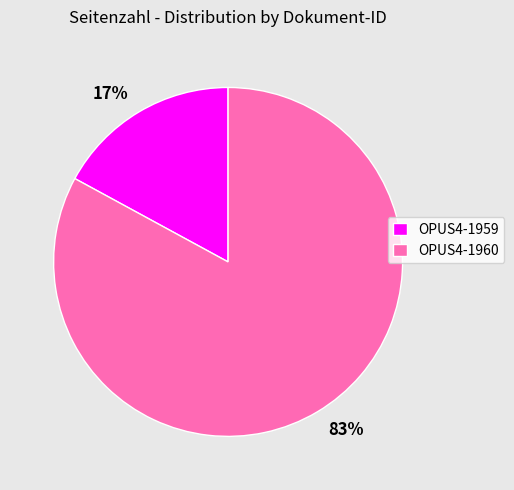

Is OPUS4-1959 the majority of the pie?

No